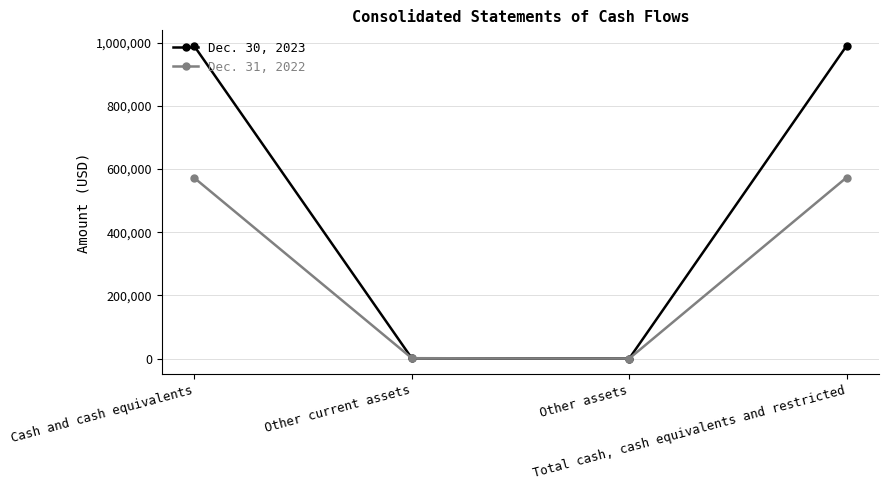

The Dec. 30, 2023 series shows 1515678 at Cash and cash equivalents. True or false?

False